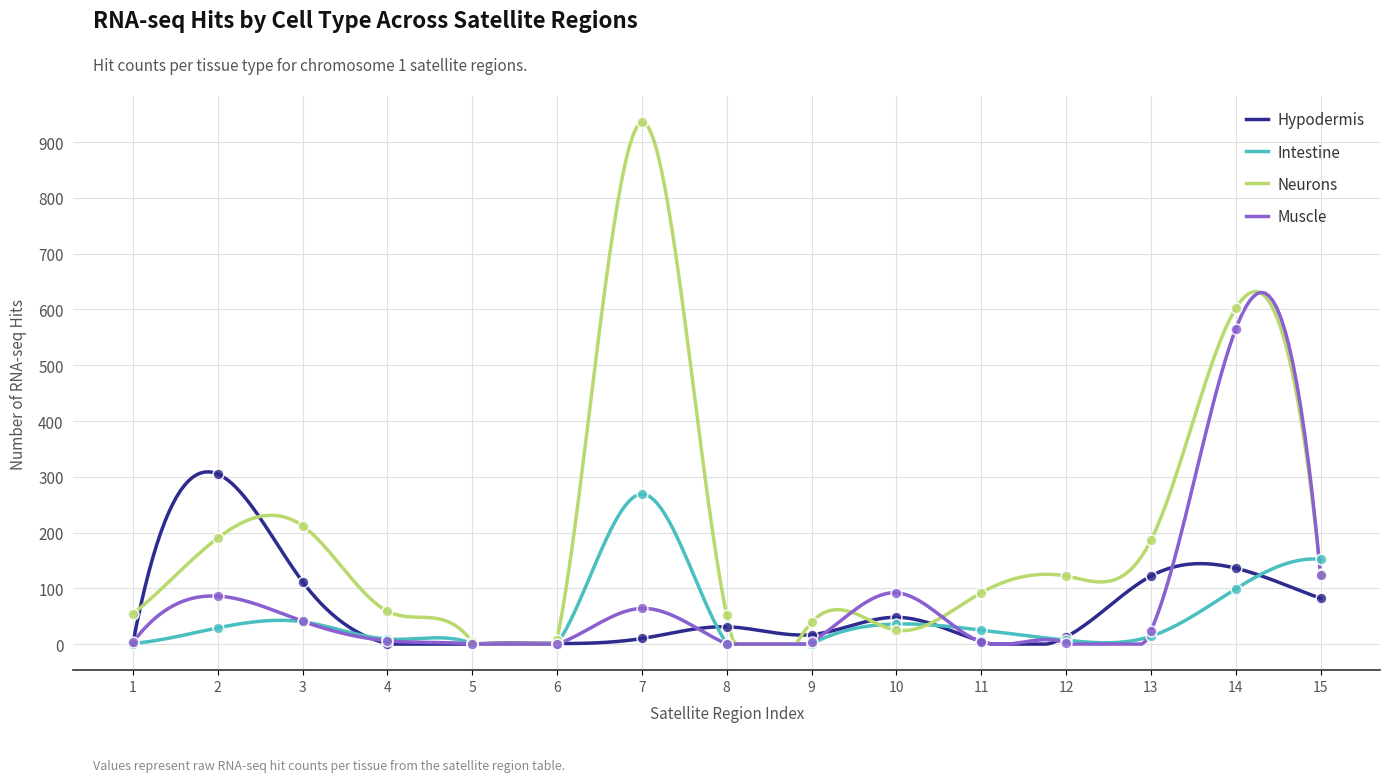

Which series has the largest total across all categories?

Neurons